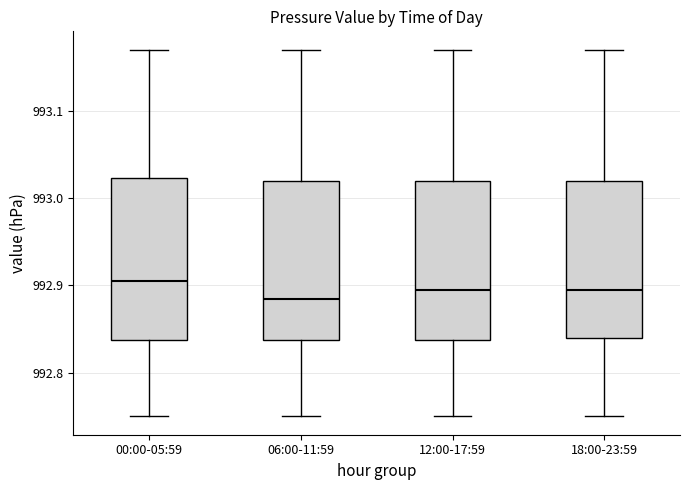

Where does the median line of the box for 06:00-11:59 sit on the y-axis? The values are not printed on the chart, so give them approximately, as read against the axis.

992.89